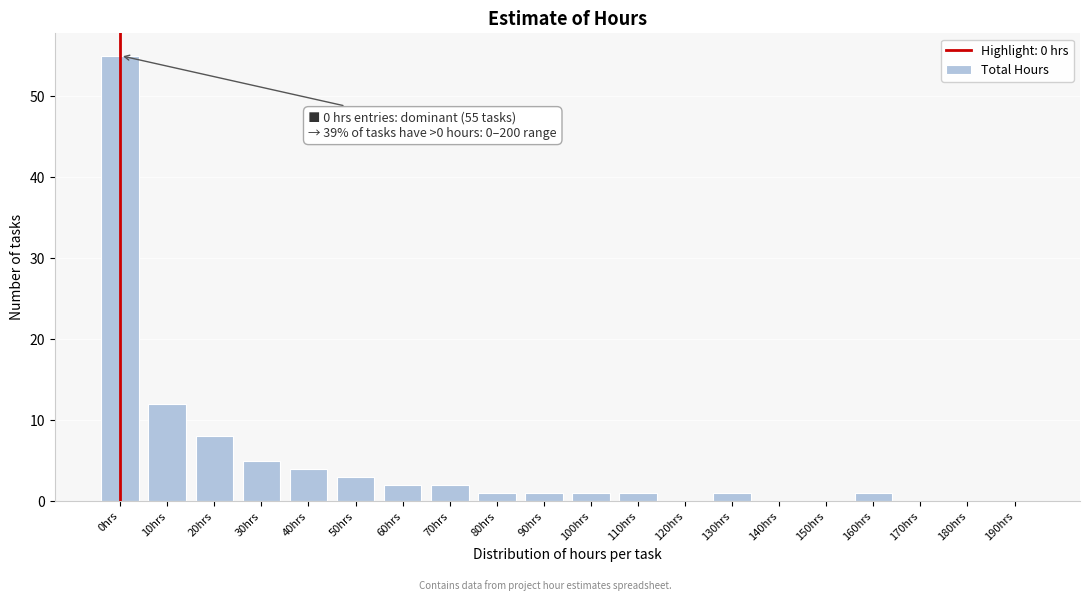

Reading left to right, list all the values displayed in this chart.

0hrs=55	10hrs=12	20hrs=8	30hrs=5	40hrs=4	50hrs=3	60hrs=2	70hrs=2	80hrs=1	90hrs=1	100hrs=1	110hrs=1	120hrs=0	130hrs=1	140hrs=0	150hrs=0	160hrs=1	170hrs=0	180hrs=0	190hrs=0